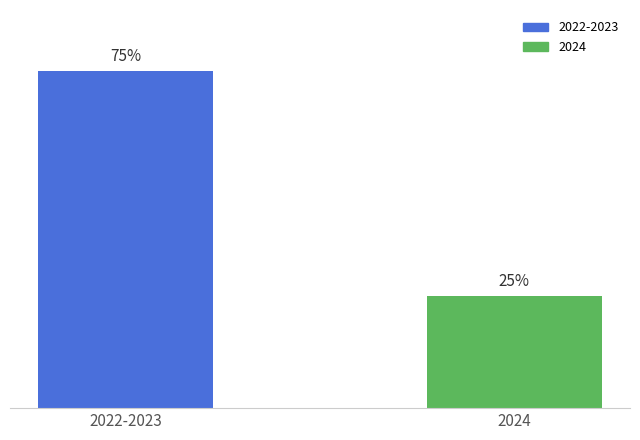

Rank the categories by value from lowest to highest.

2024, 2022-2023